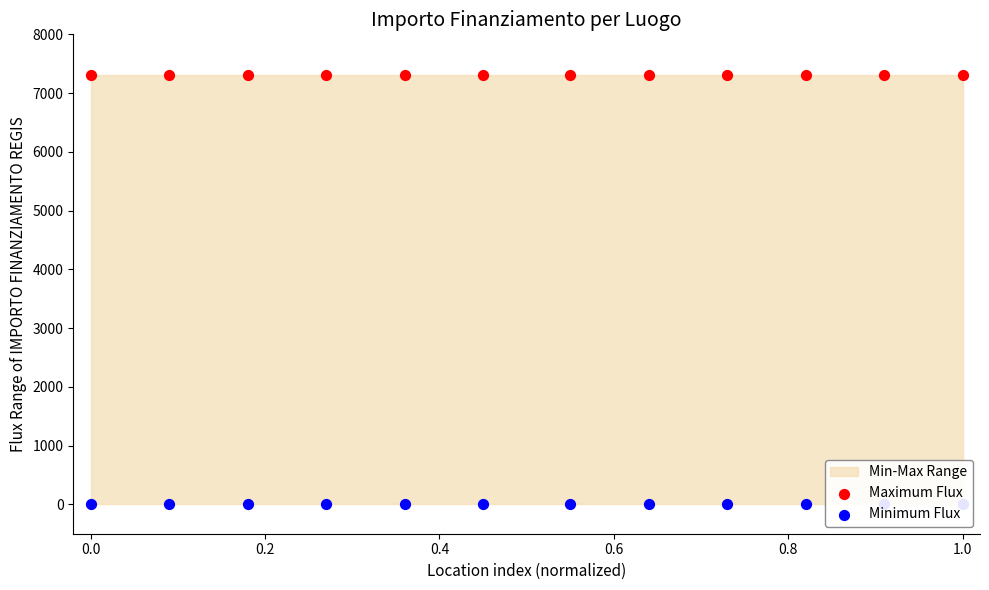

Which series reaches the minimum Y coordinate?

Minimum Flux